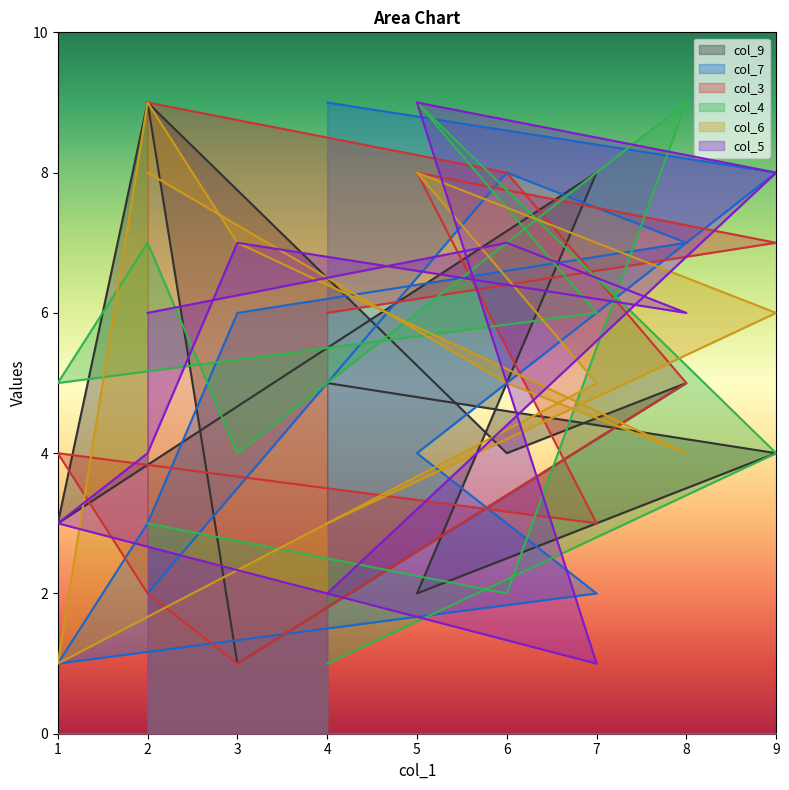

Between which two adjacent categories do col_3 and col_6 first intersect?

7 and 1